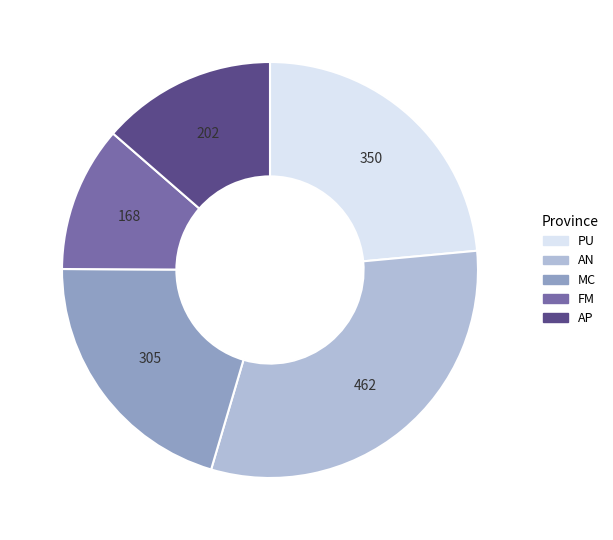

Rank the categories by value from lowest to highest.

FM, AP, MC, PU, AN